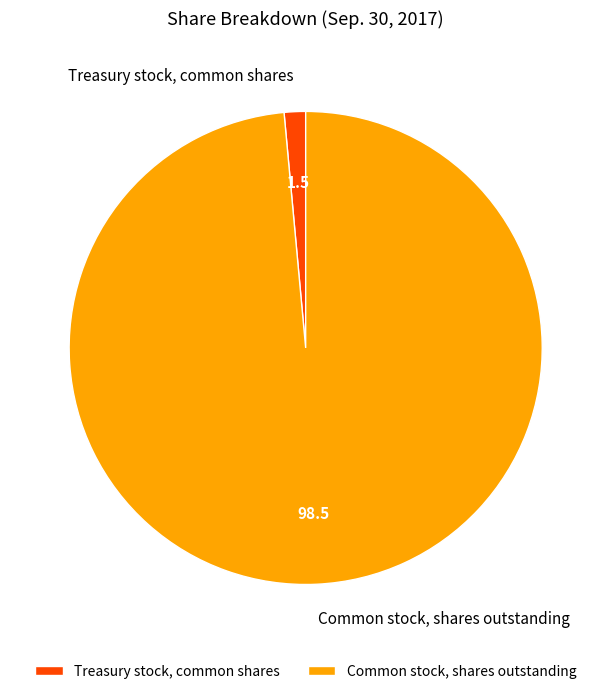

The Common stock, shares outstanding slice represents 99% of the pie. True or false?

True